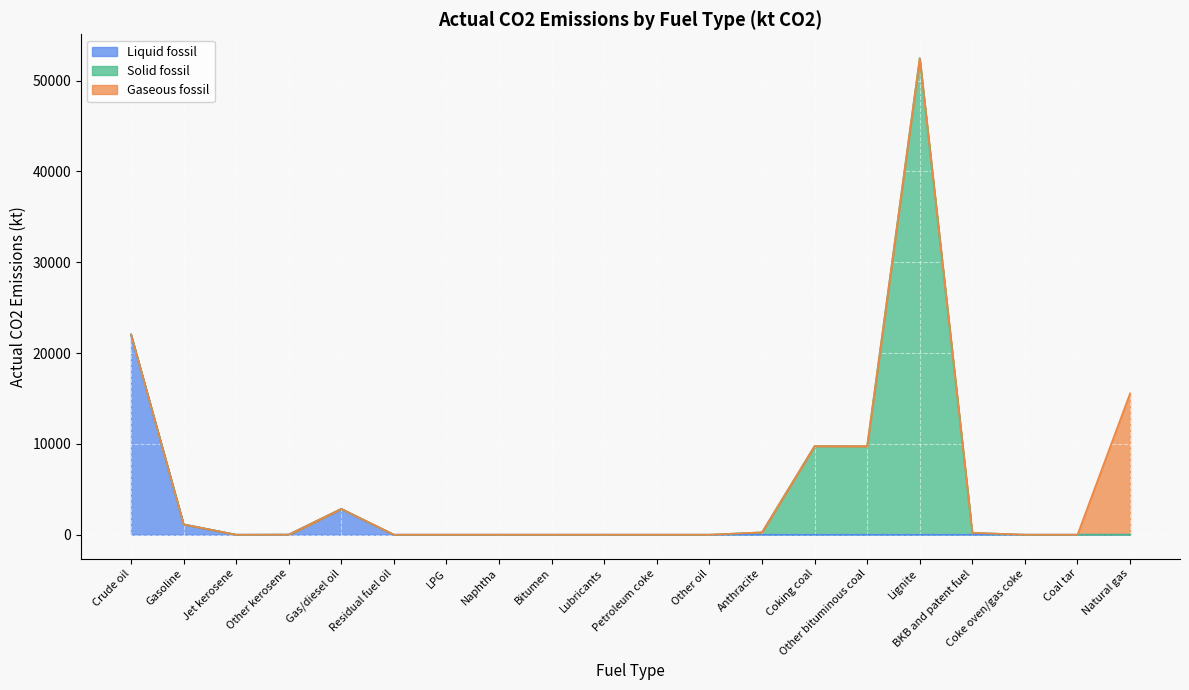

How many interior local valleys does the Liquid fossil series have?

3